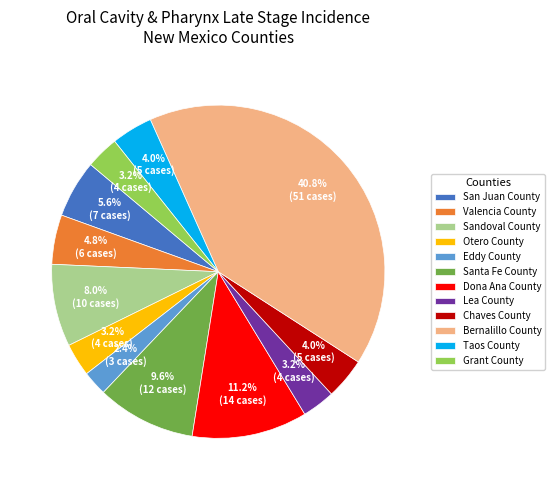

How many slices are in this pie chart?

12